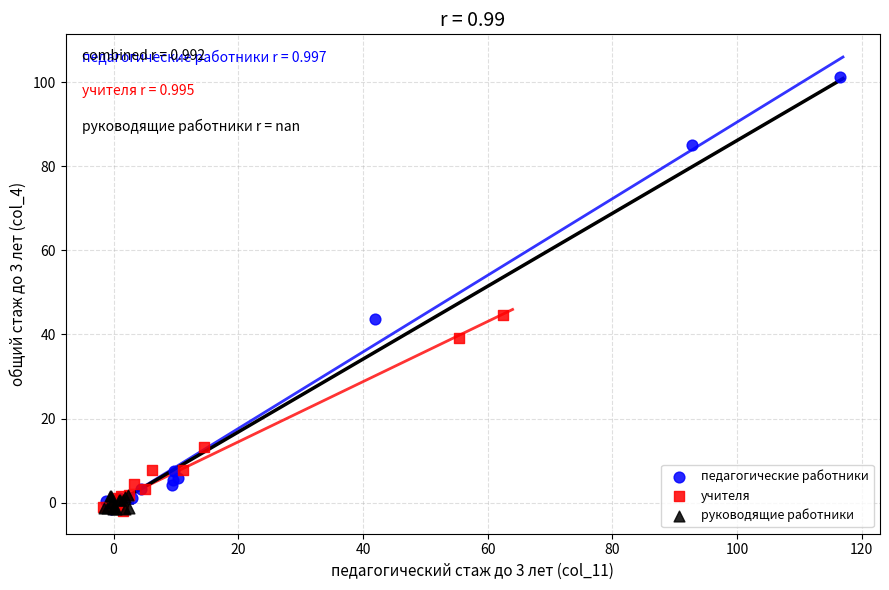

Which series contains the highest Y value?

педагогические работники